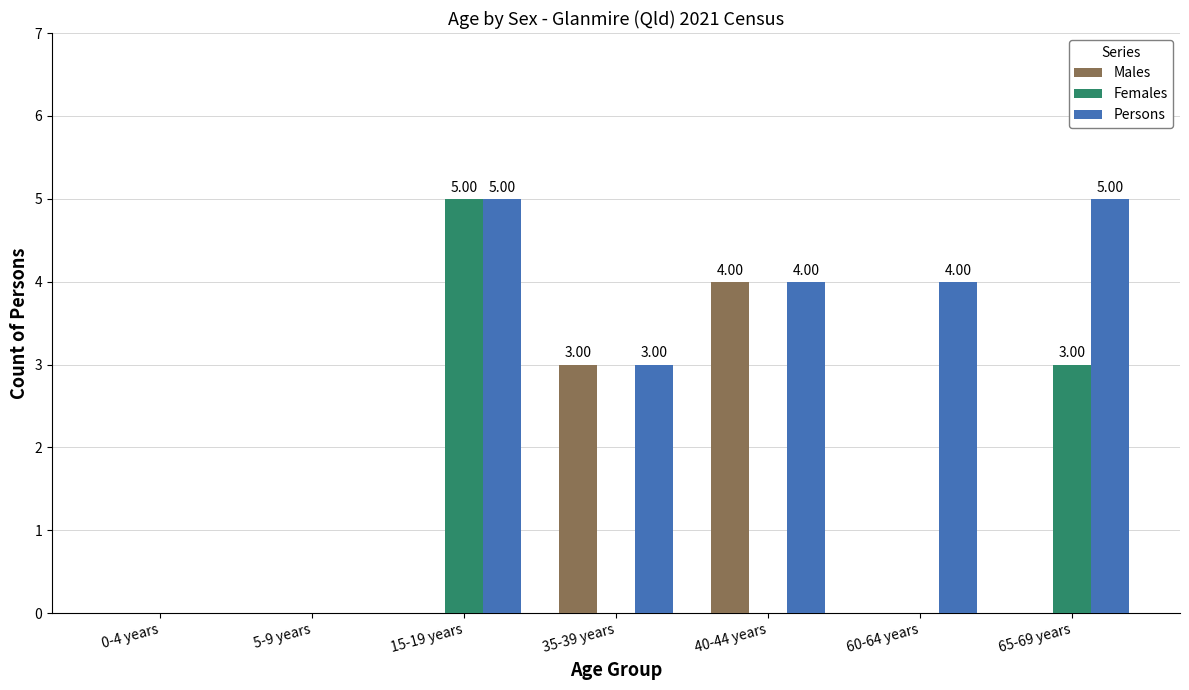

What is the sum of the Persons values at 35-39 years and 60-64 years?

7